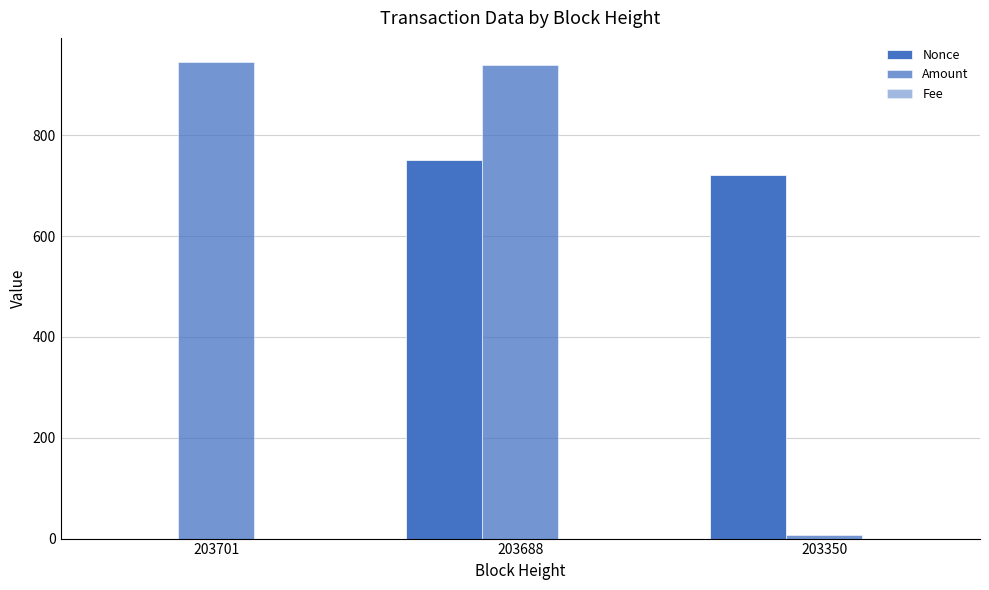

List the series in order of their overall mean, lowest first.

Fee, Nonce, Amount